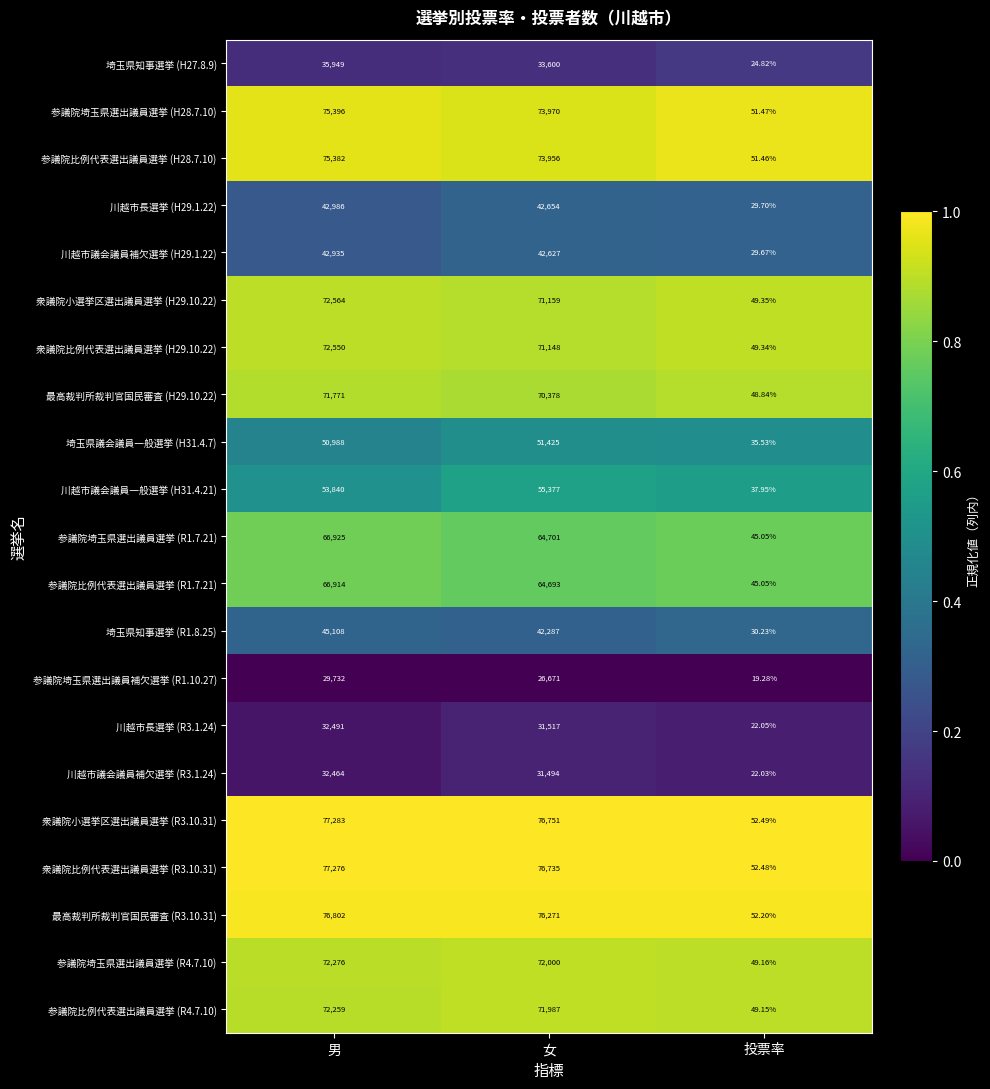

At which category is the sum across all series the highest?

男